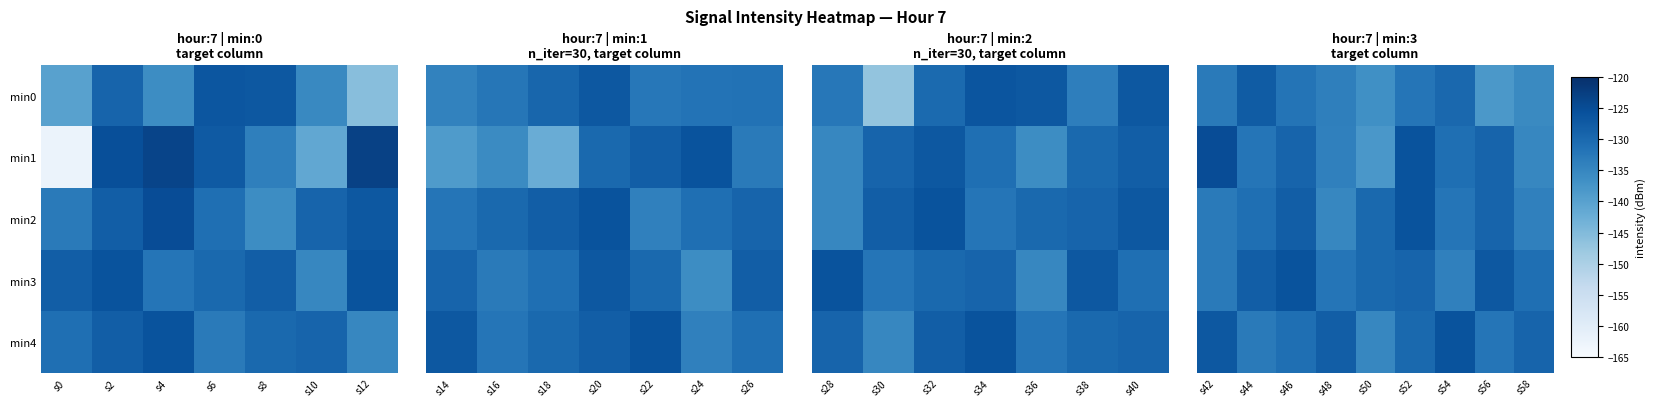

Between s50 and s56, which series saw the biggest shift?

min1